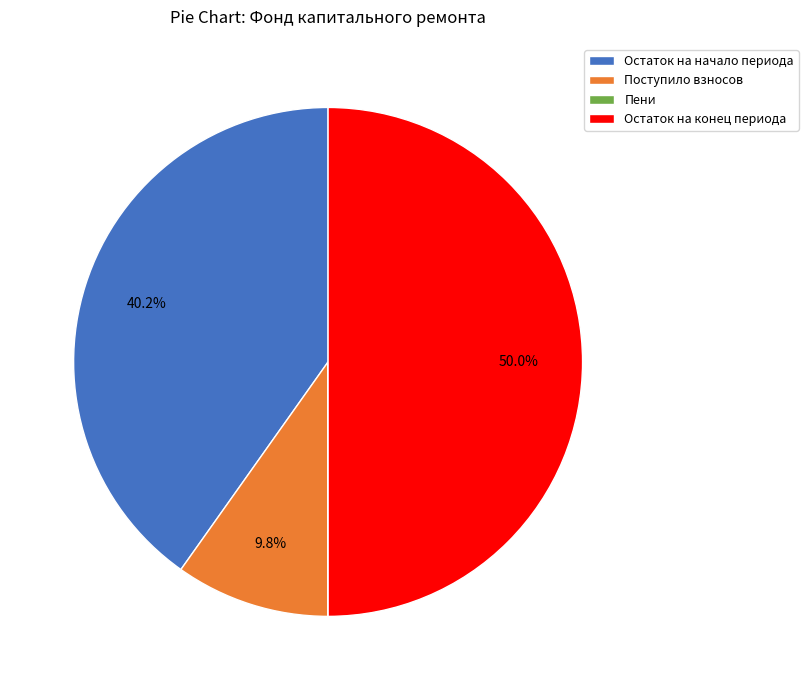

Does Остаток на начало периода account for over 50% of the chart?

No